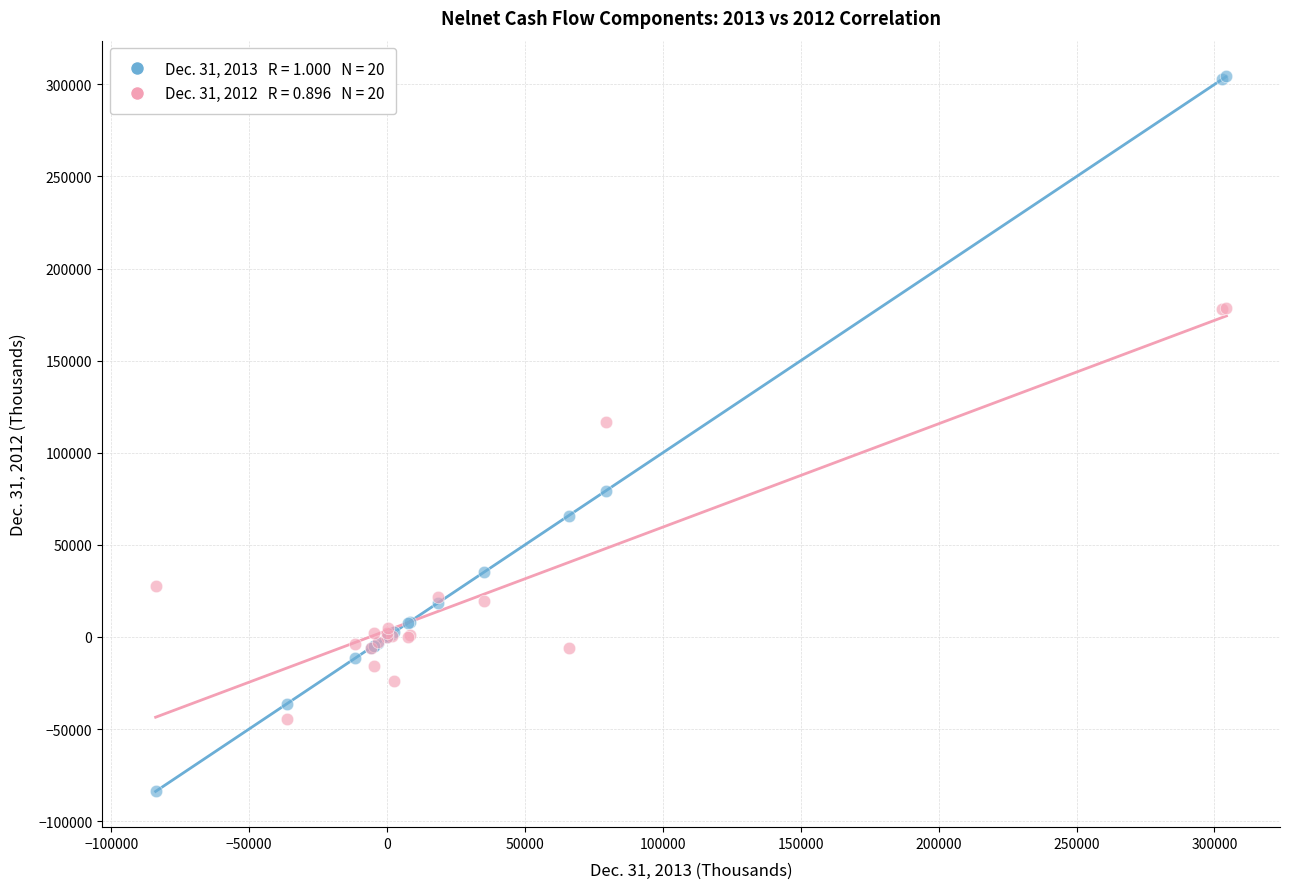

Across all series, what Y value is closest to 110231?

116781